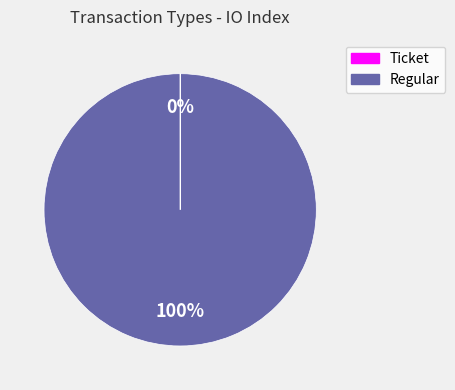

What is the majority slice?

Regular